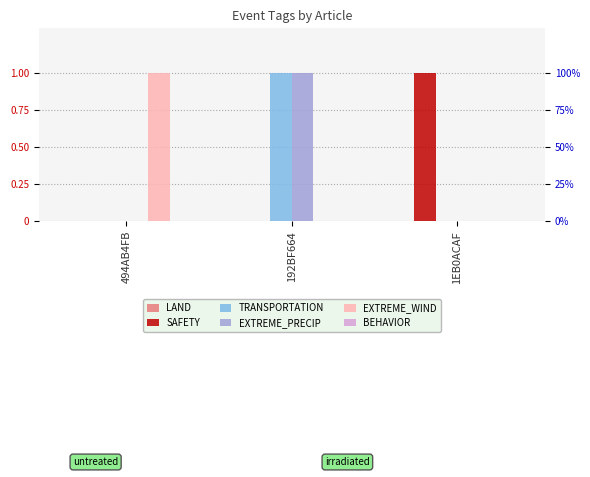

How many TRANSPORTATION values are between 0 and 1?

3